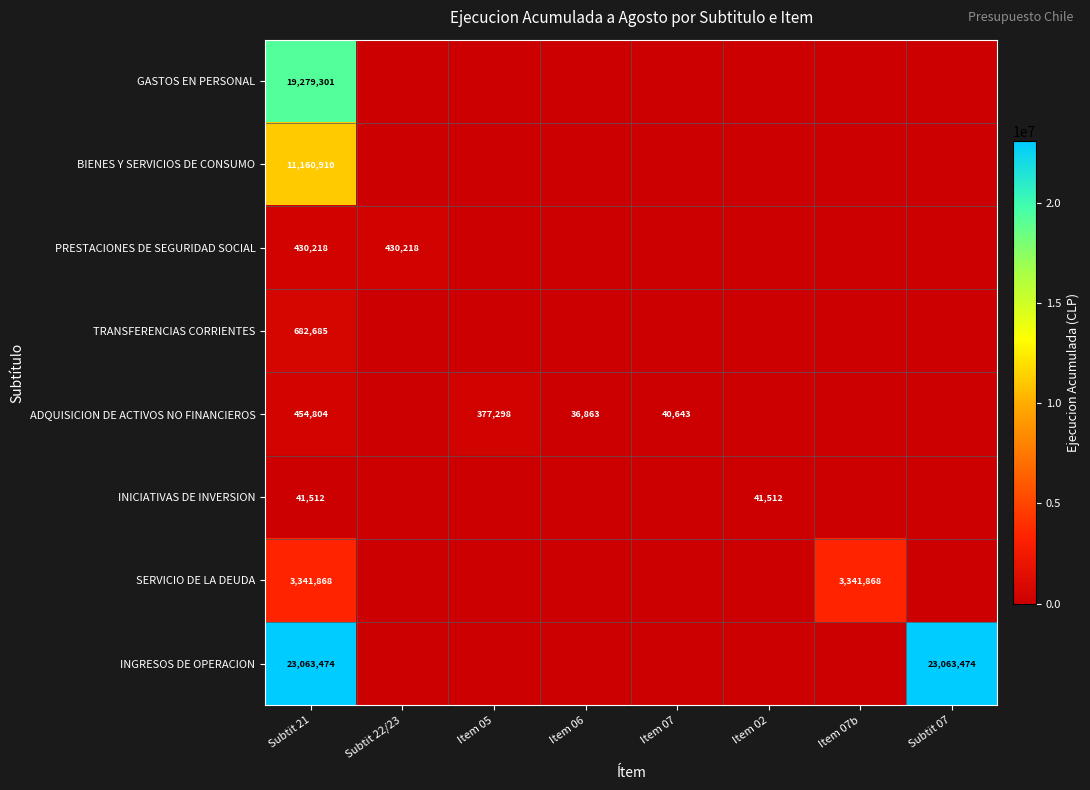

True or false: ADQUISICION DE ACTIVOS NO FINANCIEROS has a value of 748180 at Subtit 21.

False